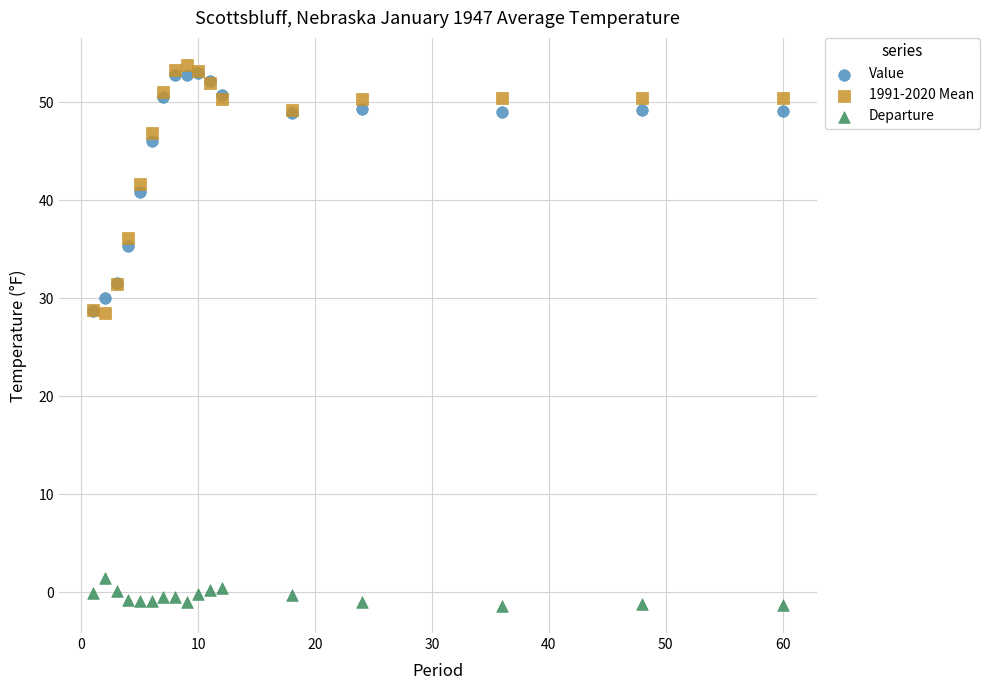

In the Value series, what Y value is closest to 40?

40.8